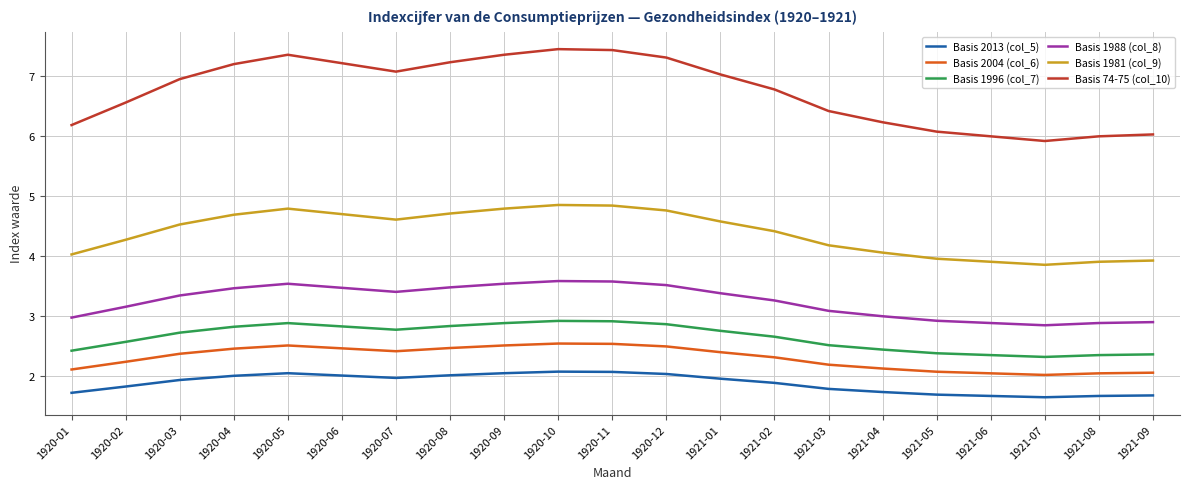

What is the difference between the maximum and minimum values in the Basis 1988 (col_8) series?

0.7